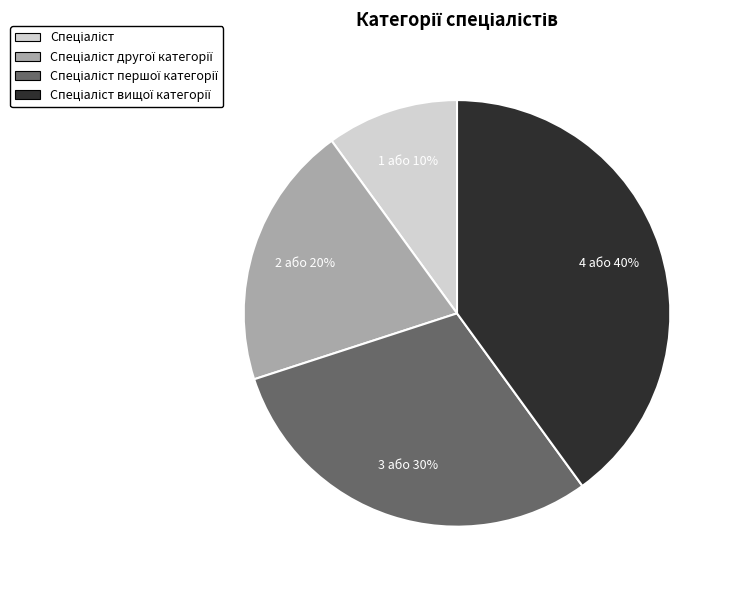

Count the number of slices in the pie.

4